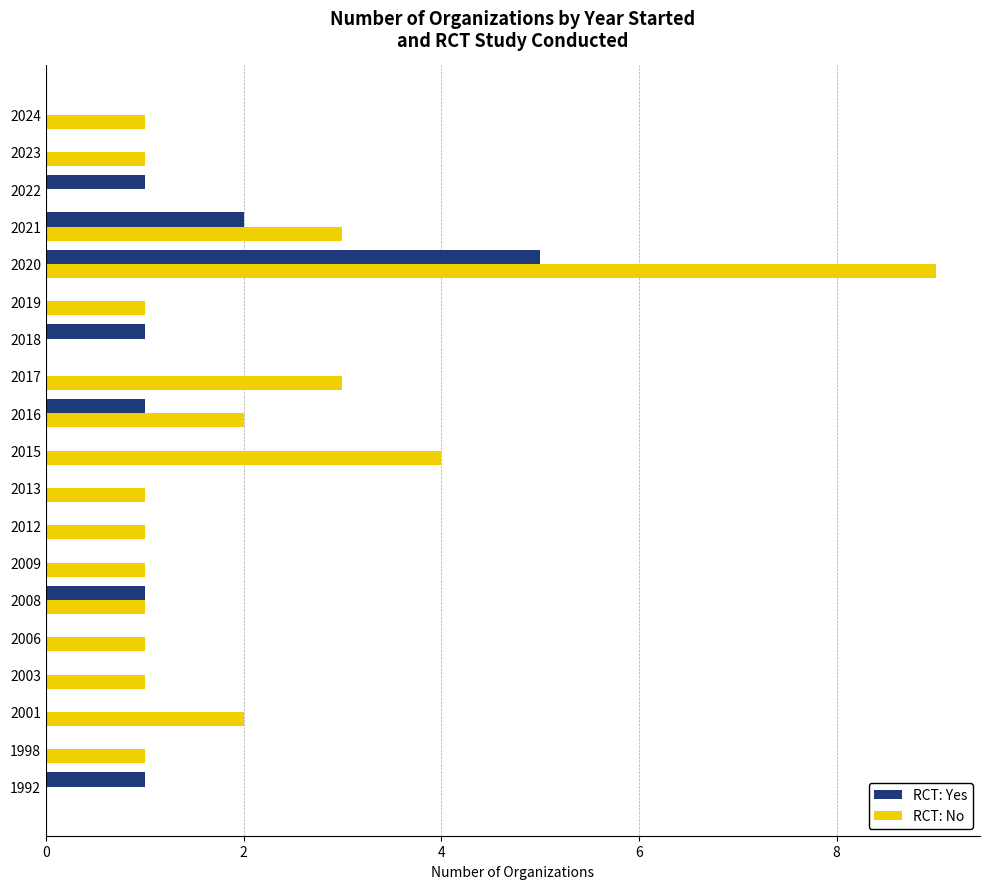

The RCT: Yes series shows 3 at 2013. True or false?

False